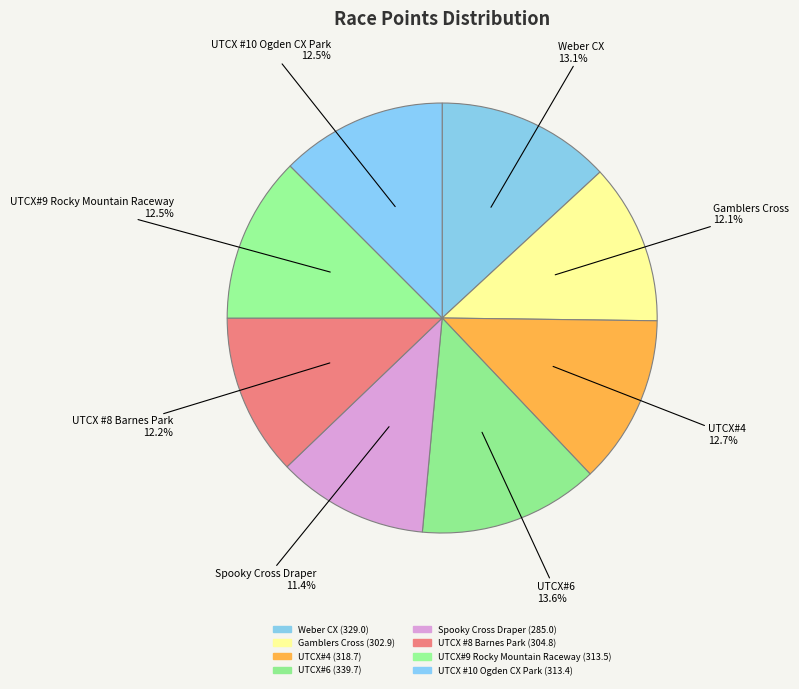

Count the number of slices in the pie.

8